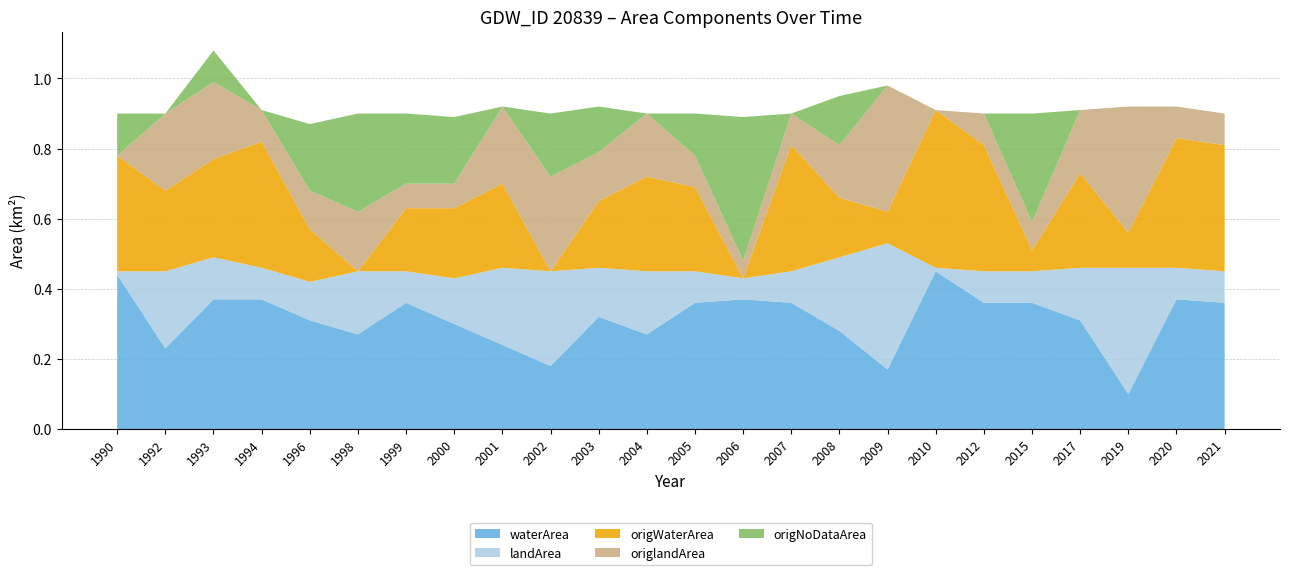

Reading left to right, what are all the values shown in this chart?

waterArea: 1990=0.4	1992=0.2	1993=0.4	1994=0.4	1996=0.3	1998=0.3	1999=0.4	2000=0.3	2001=0.2	2002=0.2	2003=0.3	2004=0.3	2005=0.4	2006=0.4	2007=0.4	2008=0.3	2009=0.2	2010=0.5	2012=0.4	2015=0.4	2017=0.3	2019=0.1	2020=0.4	2021=0.4
landArea: 1990=0.0	1992=0.2	1993=0.1	1994=0.1	1996=0.1	1998=0.2	1999=0.1	2000=0.1	2001=0.2	2002=0.3	2003=0.1	2004=0.2	2005=0.1	2006=0.1	2007=0.1	2008=0.2	2009=0.4	2010=0.0	2012=0.1	2015=0.1	2017=0.1	2019=0.4	2020=0.1	2021=0.1
origWaterArea: 1990=0.3	1992=0.2	1993=0.3	1994=0.4	1996=0.1	1998=0.0	1999=0.2	2000=0.2	2001=0.2	2002=0.0	2003=0.2	2004=0.3	2005=0.2	2006=0.0	2007=0.4	2008=0.2	2009=0.1	2010=0.5	2012=0.4	2015=0.1	2017=0.3	2019=0.1	2020=0.4	2021=0.4
origlandArea: 1990=0.0	1992=0.2	1993=0.2	1994=0.1	1996=0.1	1998=0.2	1999=0.1	2000=0.1	2001=0.2	2002=0.3	2003=0.1	2004=0.2	2005=0.1	2006=0.1	2007=0.1	2008=0.1	2009=0.4	2010=0.0	2012=0.1	2015=0.1	2017=0.2	2019=0.4	2020=0.1	2021=0.1
origNoDataArea: 1990=0.1	1992=0.0	1993=0.1	1994=0.0	1996=0.2	1998=0.3	1999=0.2	2000=0.2	2001=0.0	2002=0.2	2003=0.1	2004=0.0	2005=0.1	2006=0.4	2007=0.0	2008=0.1	2009=0.0	2010=0.0	2012=0.0	2015=0.3	2017=0.0	2019=0.0	2020=0.0	2021=0.0